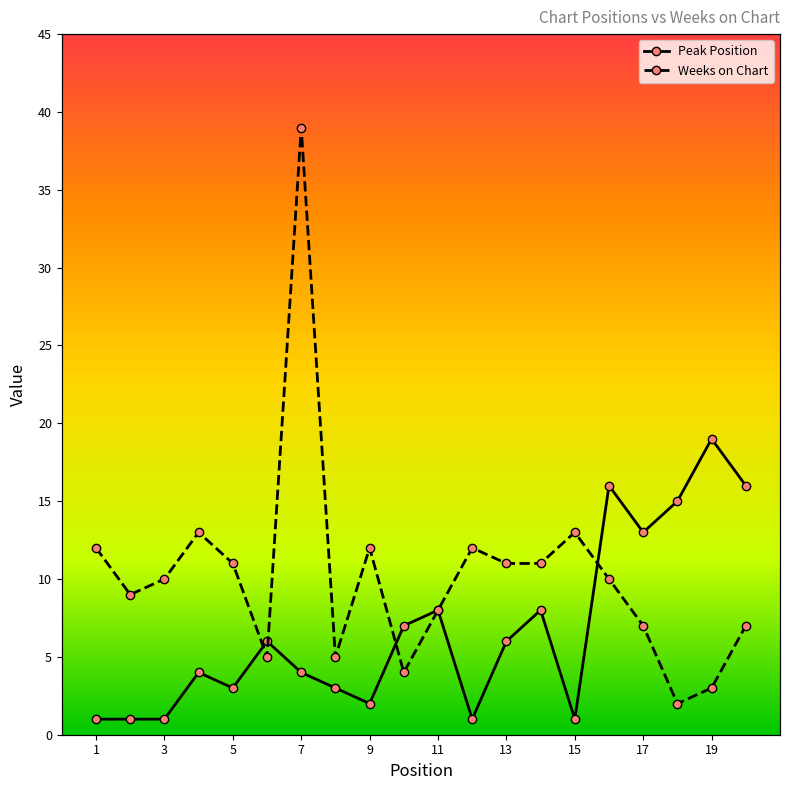

What is the smallest value displayed?

1